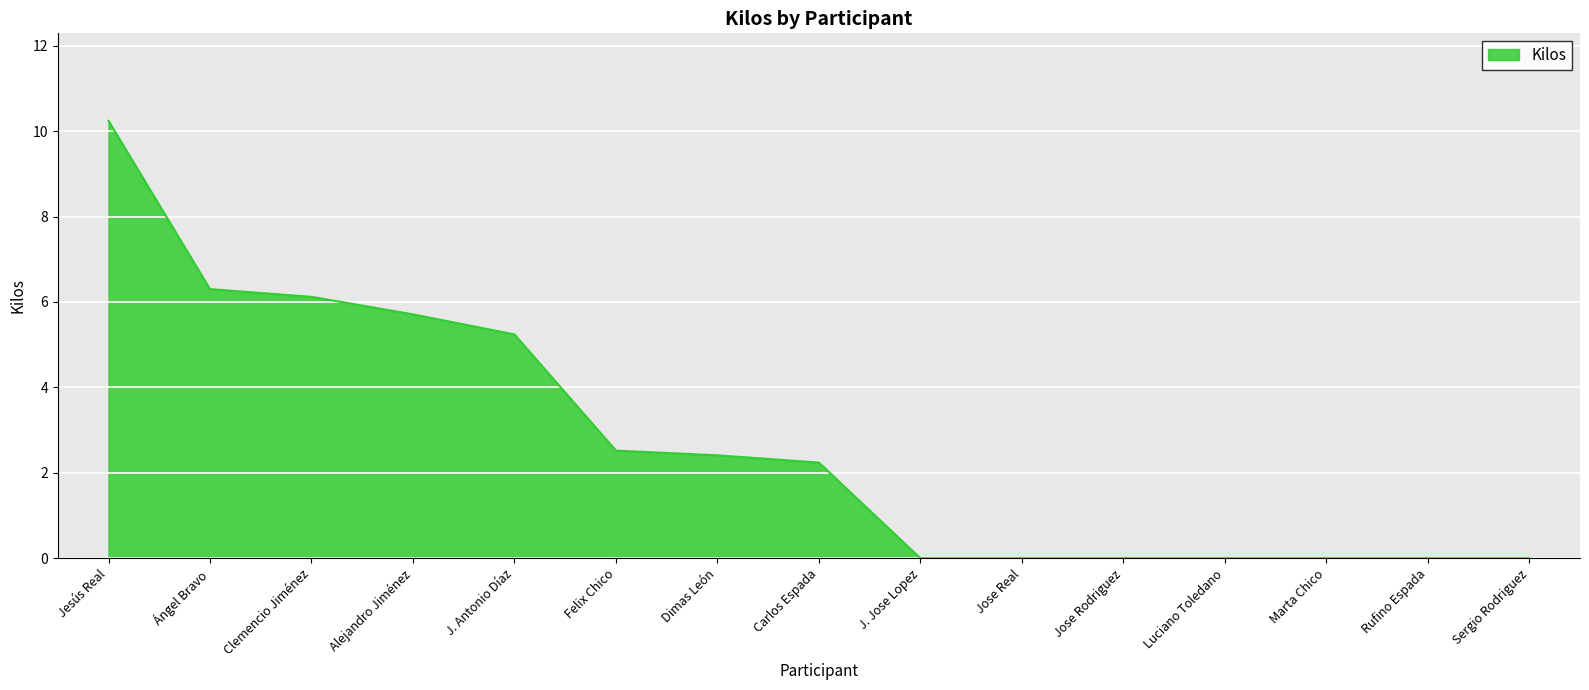

Reading left to right, what are all the values shown in this chart?

10.2	6.3	6.1	5.7	5.2	2.5	2.4	2.2	0.0	0.0	0.0	0.0	0.0	0.0	0.0